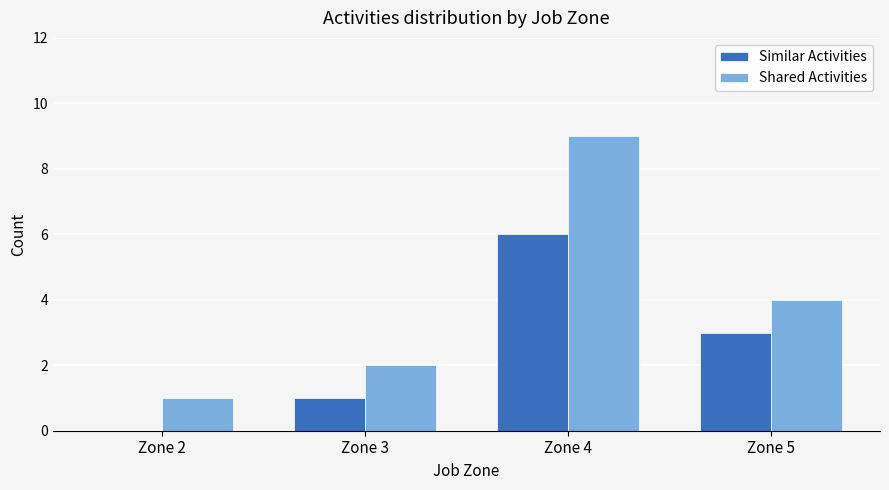

Reading right to left, transcribe all the data shown in this chart.

Similar Activities: Zone 5=3	Zone 4=6	Zone 3=1	Zone 2=0
Shared Activities: Zone 5=4	Zone 4=9	Zone 3=2	Zone 2=1